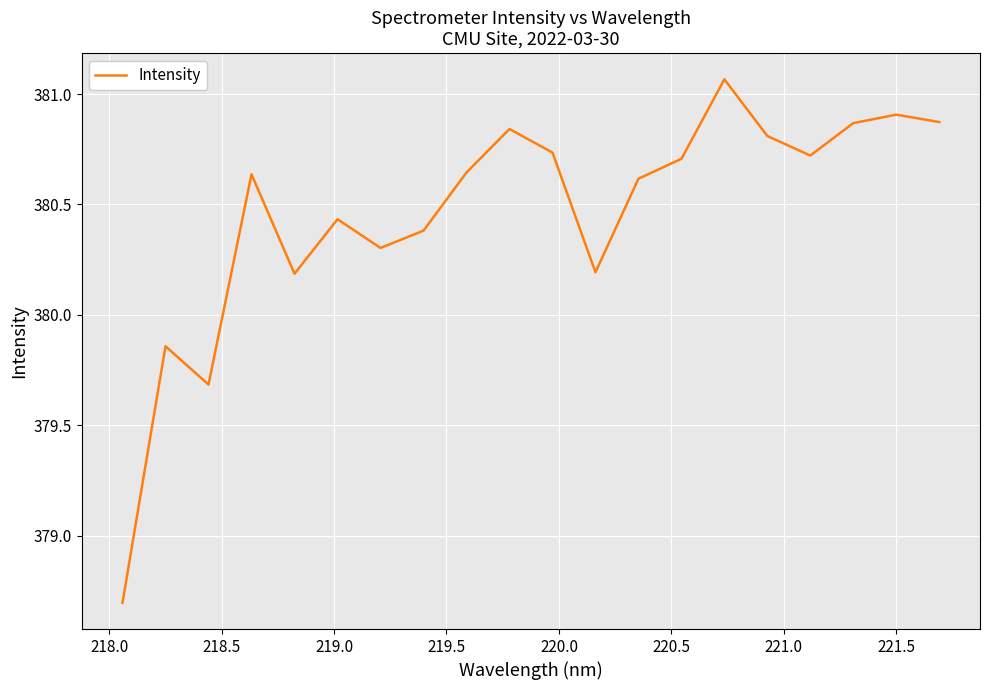

How many series are shown in this chart?

1